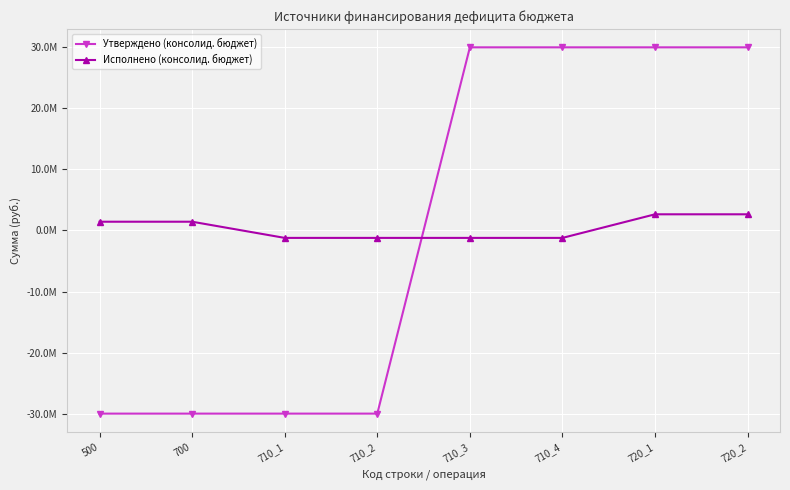

At which category is the sum across all series the highest?

720_1